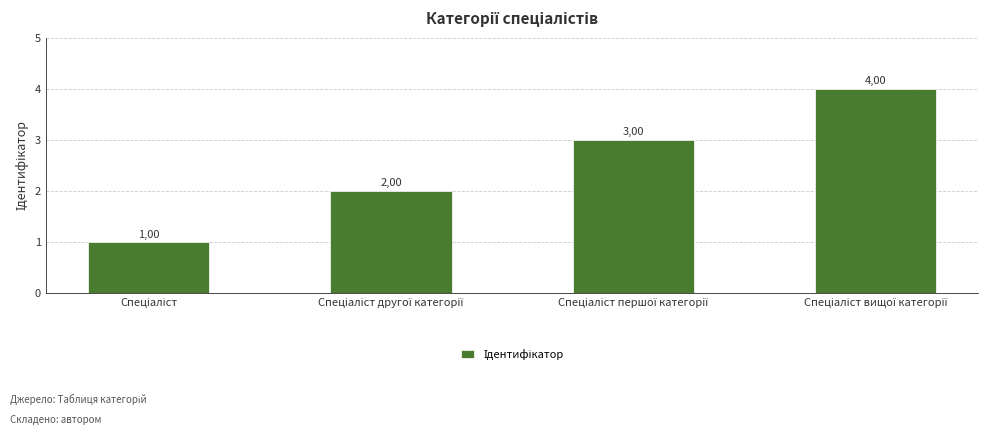

Are the bars horizontal?

No